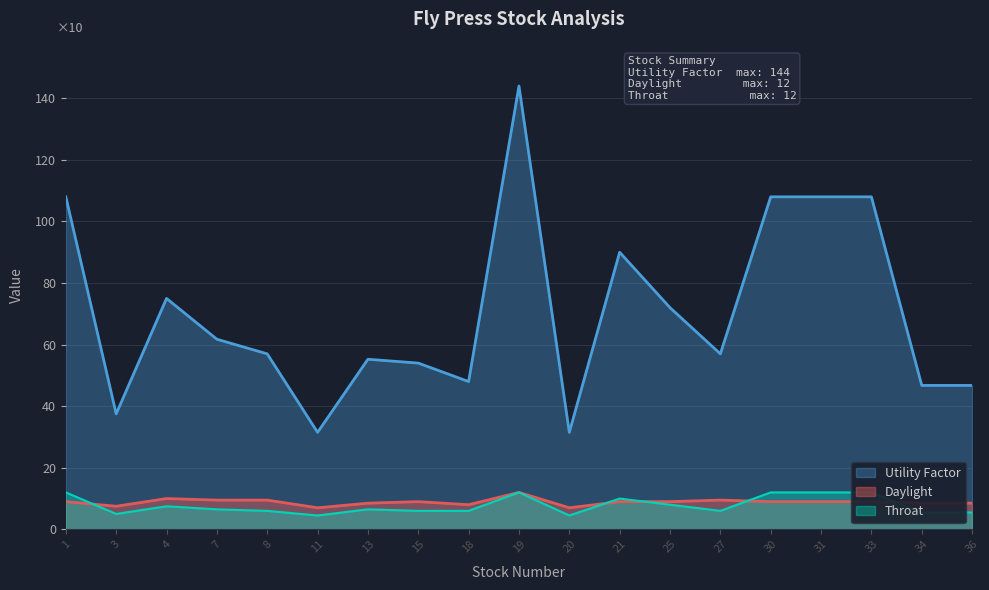

What is the minimum value for Utility Factor?

31.5